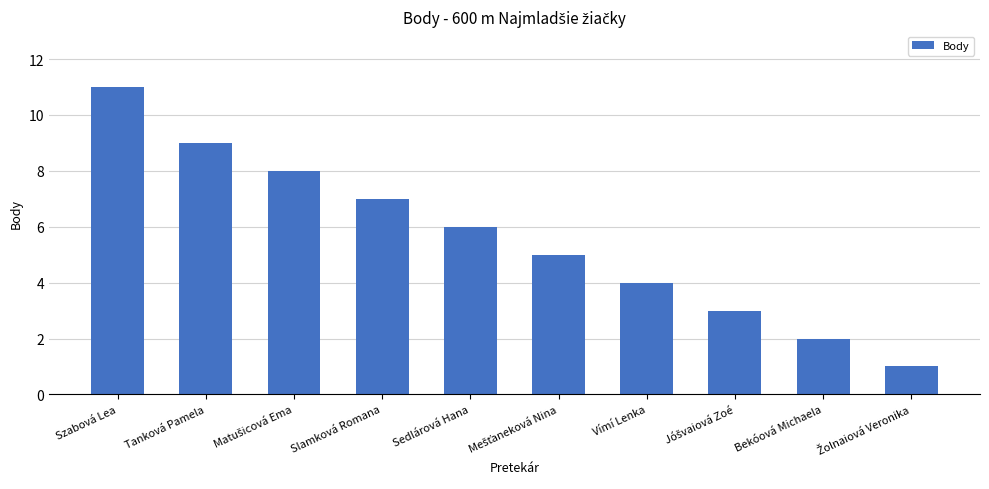

The value at Tanková Pamela is 13. True or false?

False